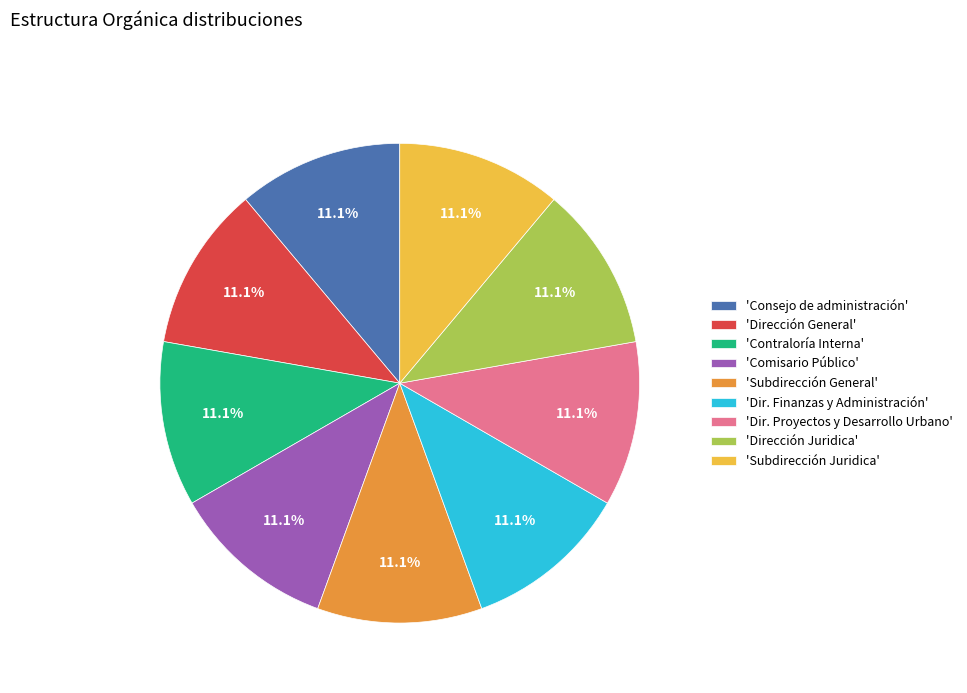

What is the ratio of the value at 'Contraloría Interna' to the value at 'Subdirección General'?

1.0